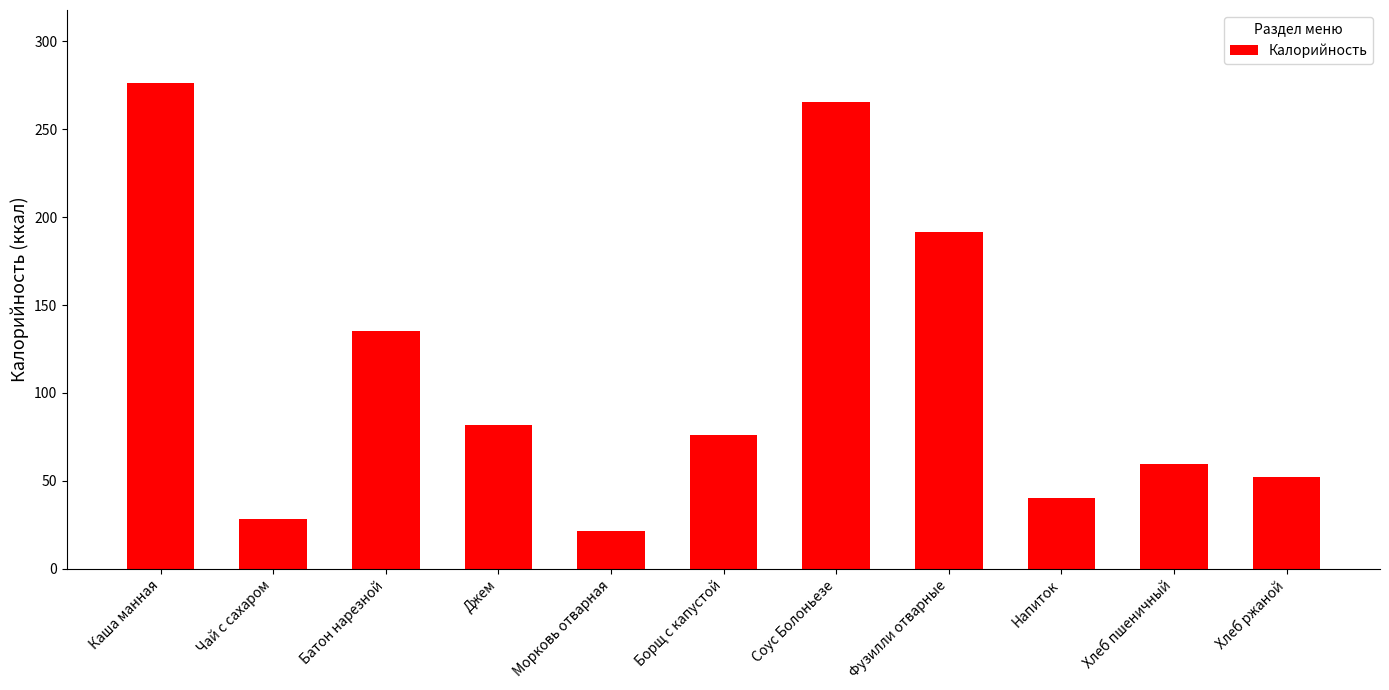

What is the label of the 4th bar from the left?

Джем